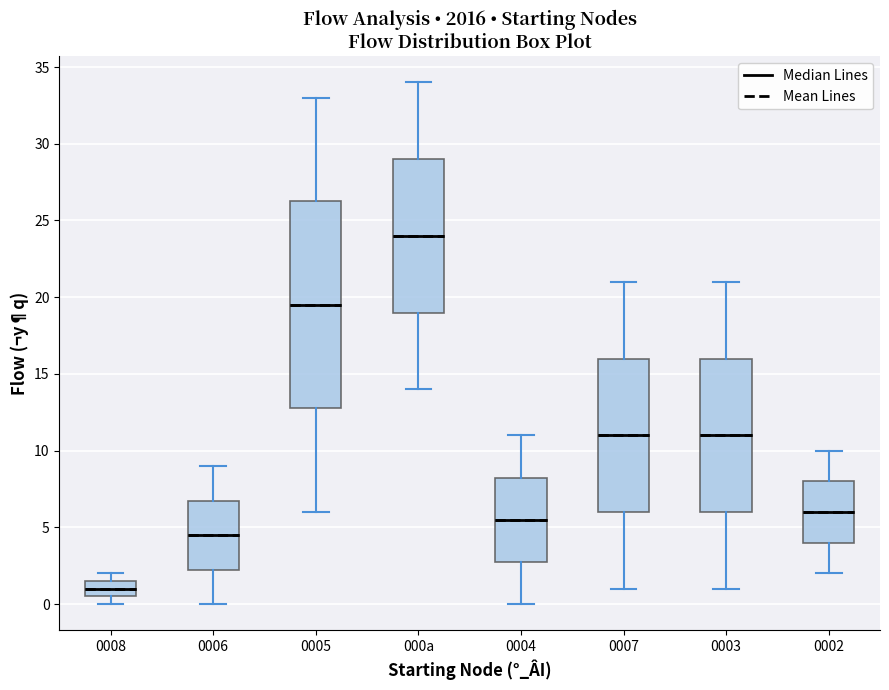

Which box's median line is the highest?

000a